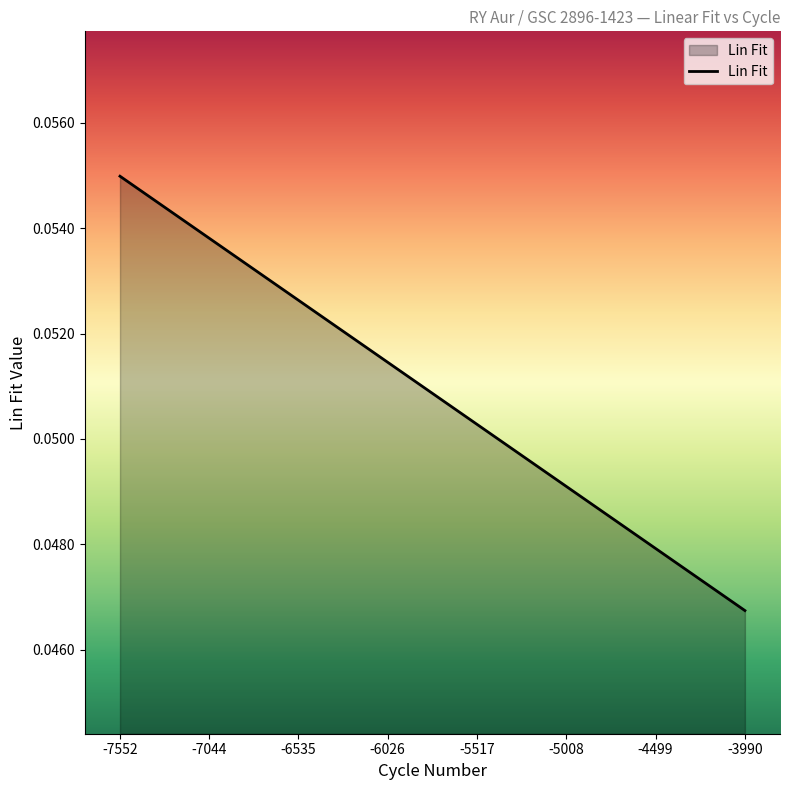

Does the chart have visible grid lines?

No